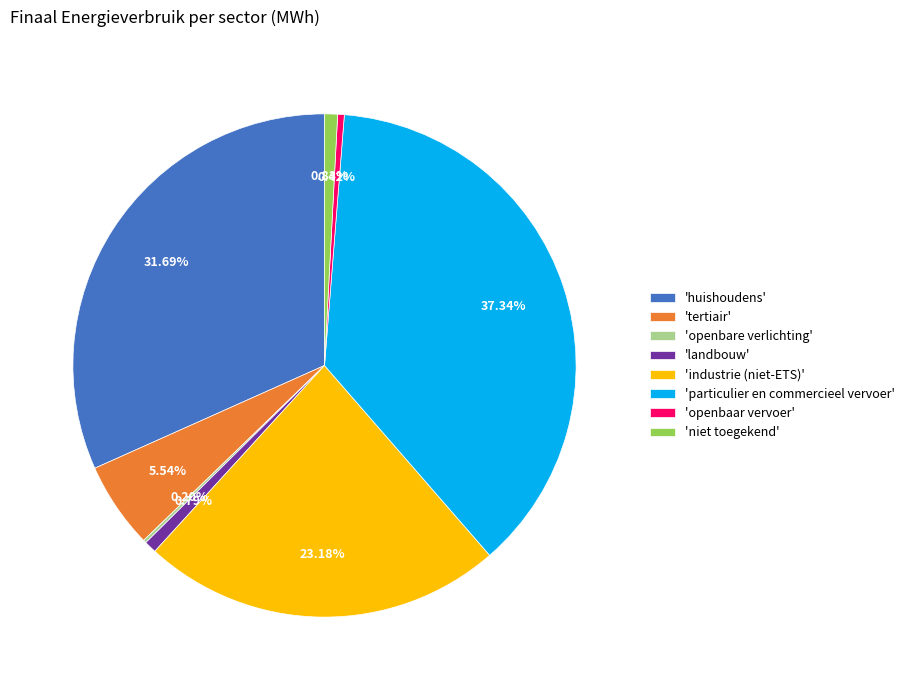

Between 'tertiair' and 'industrie (niet-ETS)', which is larger?

'industrie (niet-ETS)'